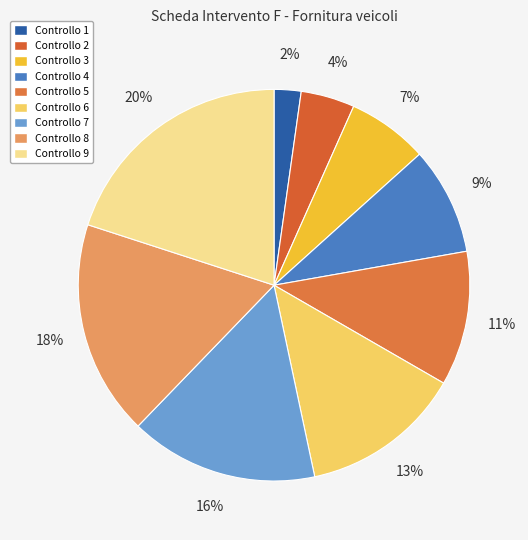

What is the smallest slice in the pie chart?

Controllo 1